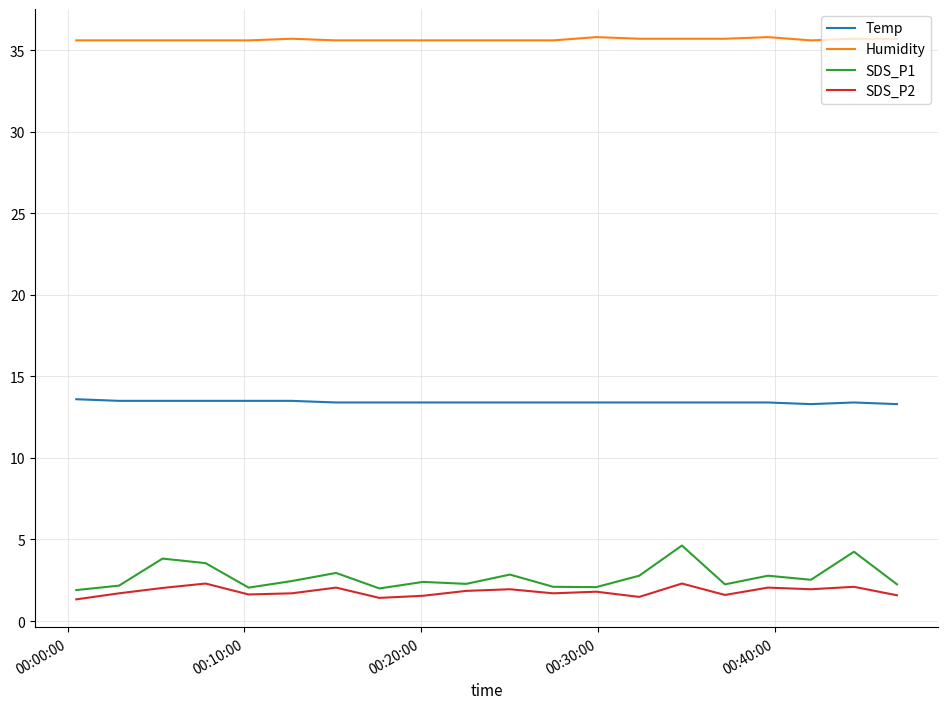

Which series has the widest spread of values?

SDS_P1